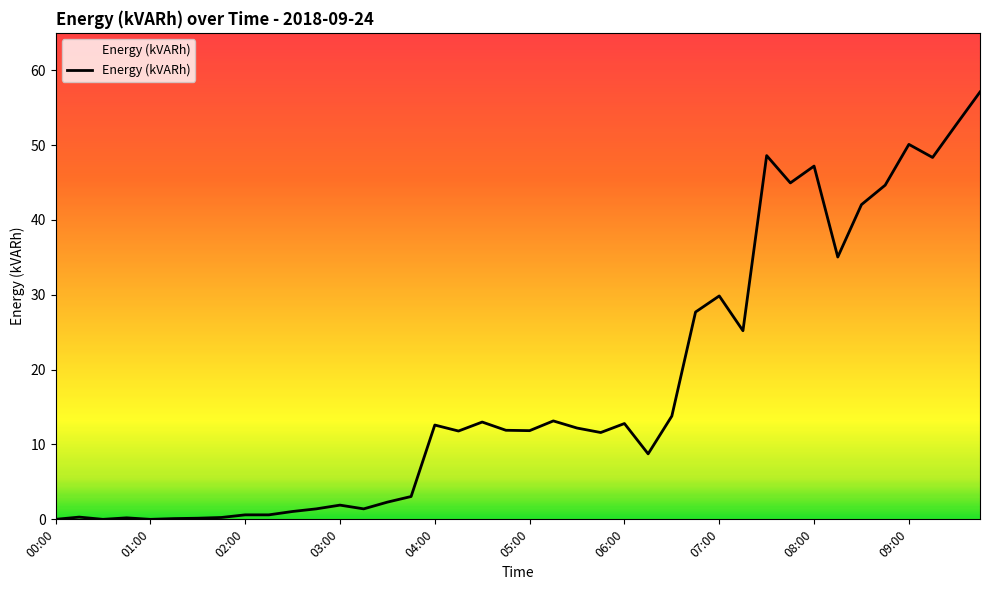

What is the maximum value shown in the chart?

57.1